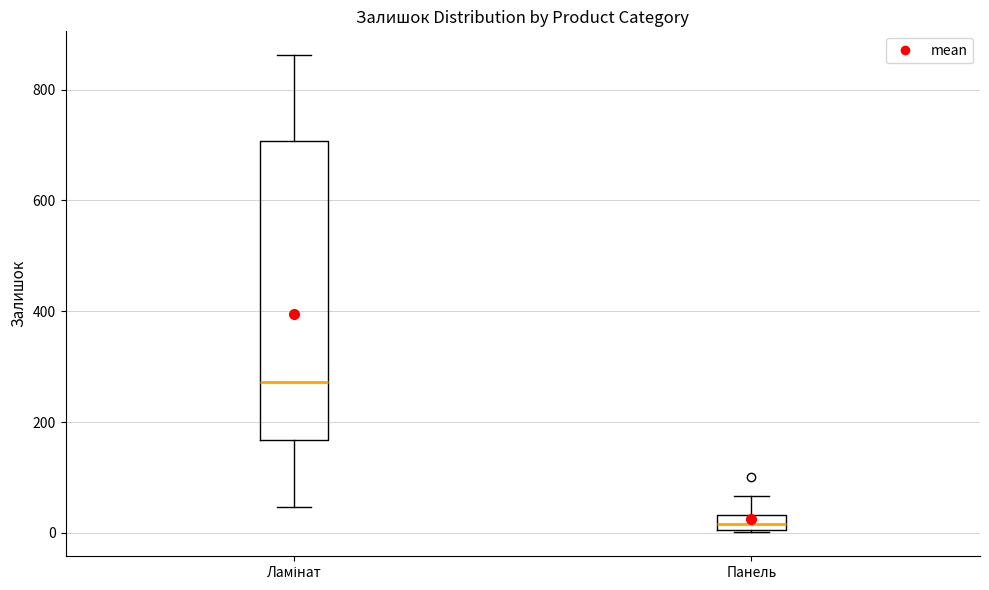

Which box has the highest median line?

Ламінат